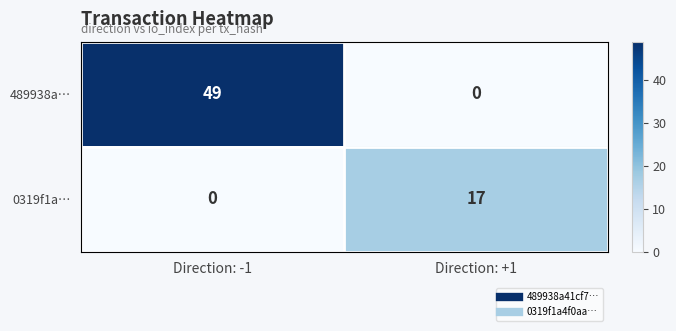

The 0319f1a… series shows 17 at Direction: +1. True or false?

True